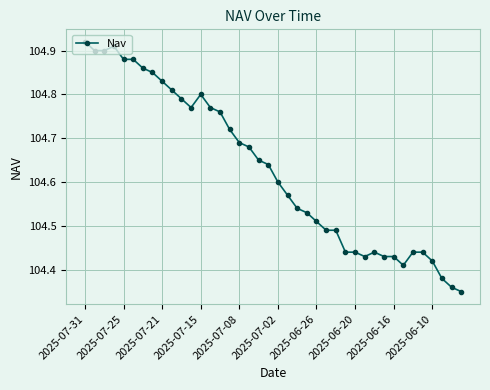

What is the difference between the maximum and minimum values?

0.6